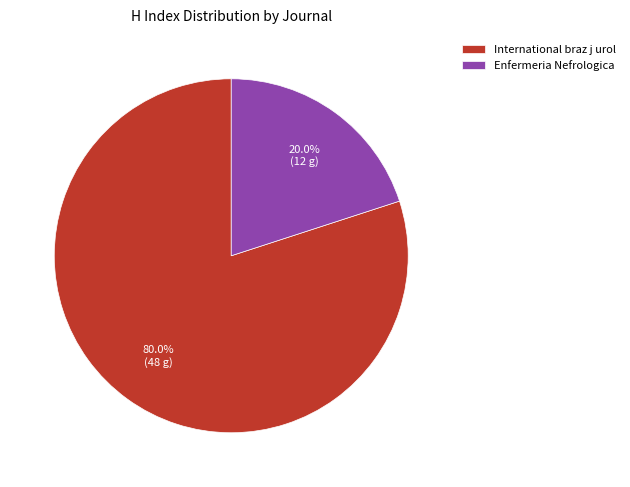

The Enfermeria Nefrologica slice represents 20% of the pie. True or false?

True